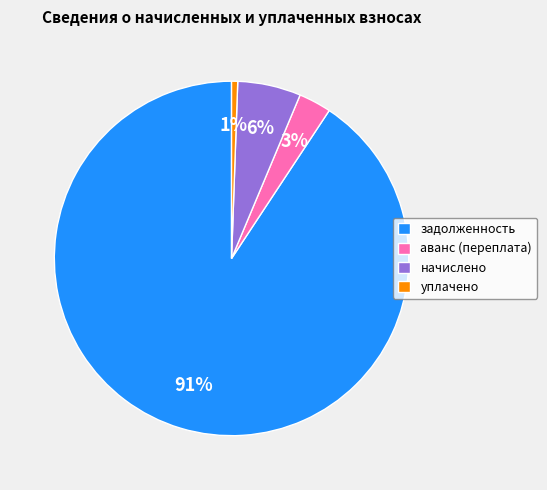

To the nearest percent, what is the average slice percentage?

25%